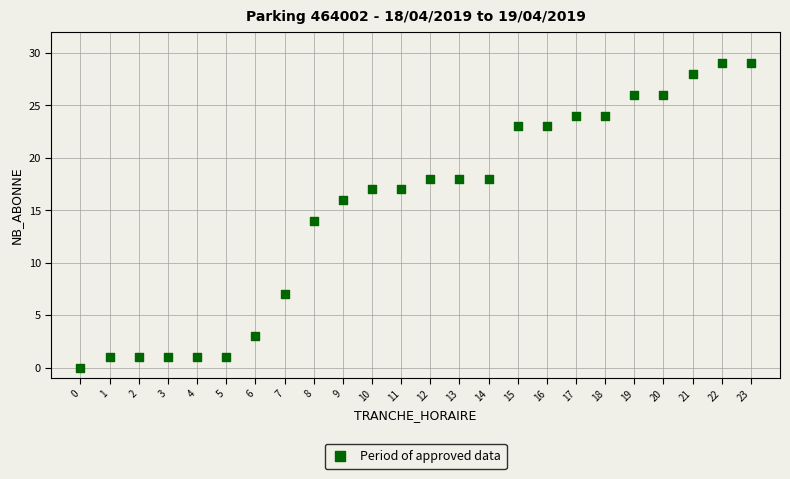

What is the range of Y values (max minus min)?

29